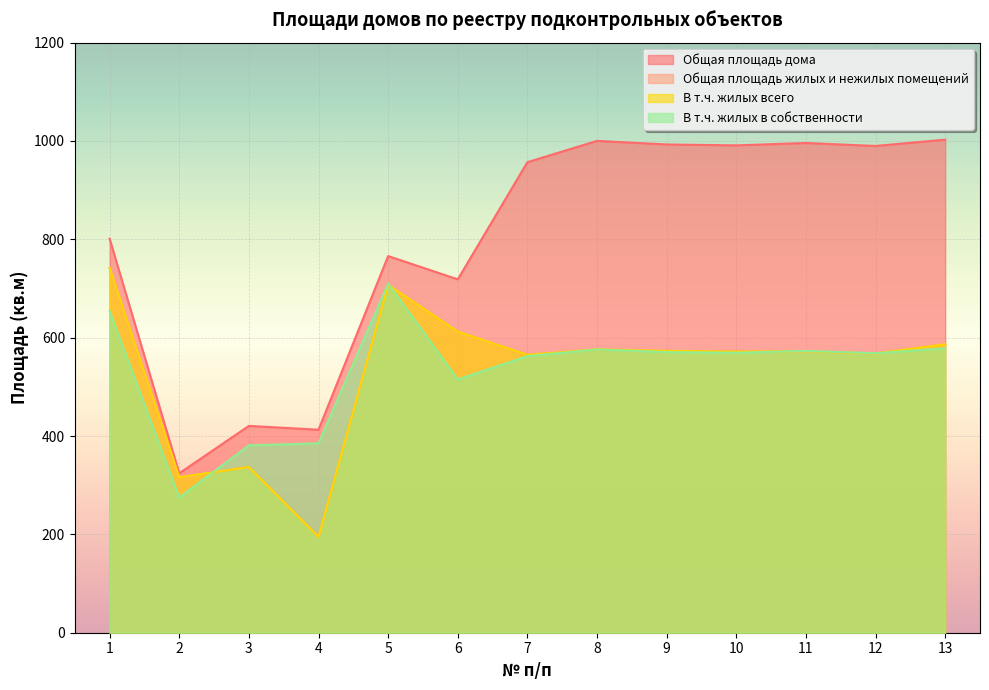

What is the average value of the В т.ч. жилых всего series?

532.5